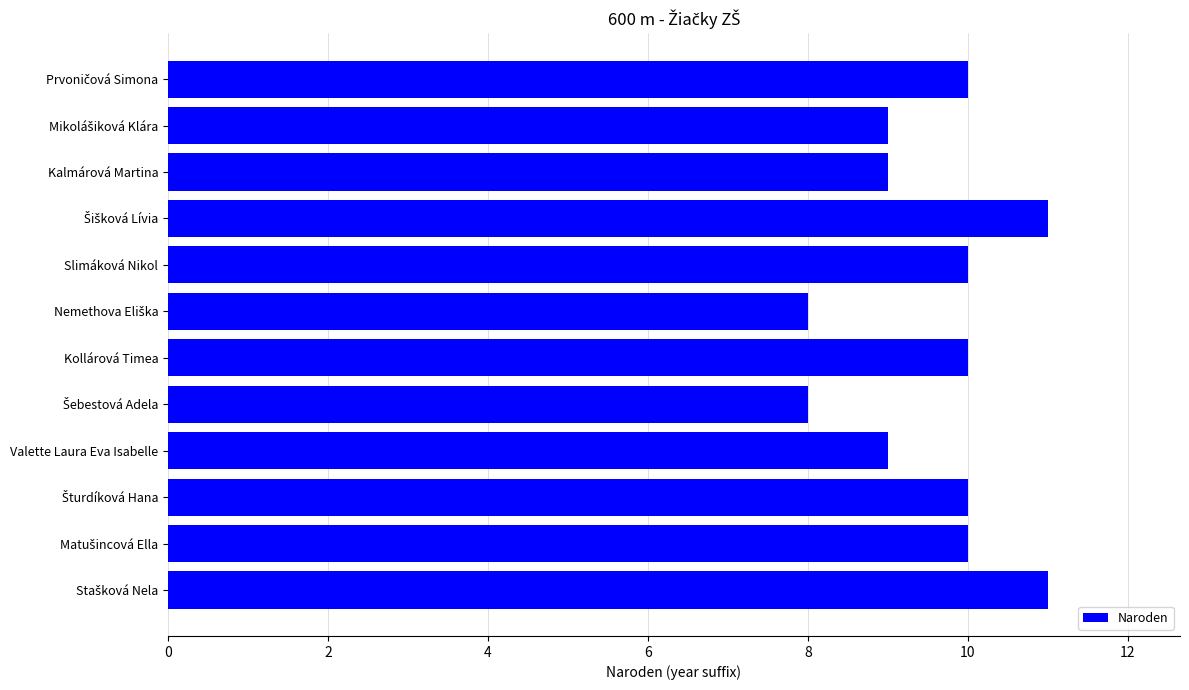

What is the approximate value at Valette Laura Eva Isabelle?

9